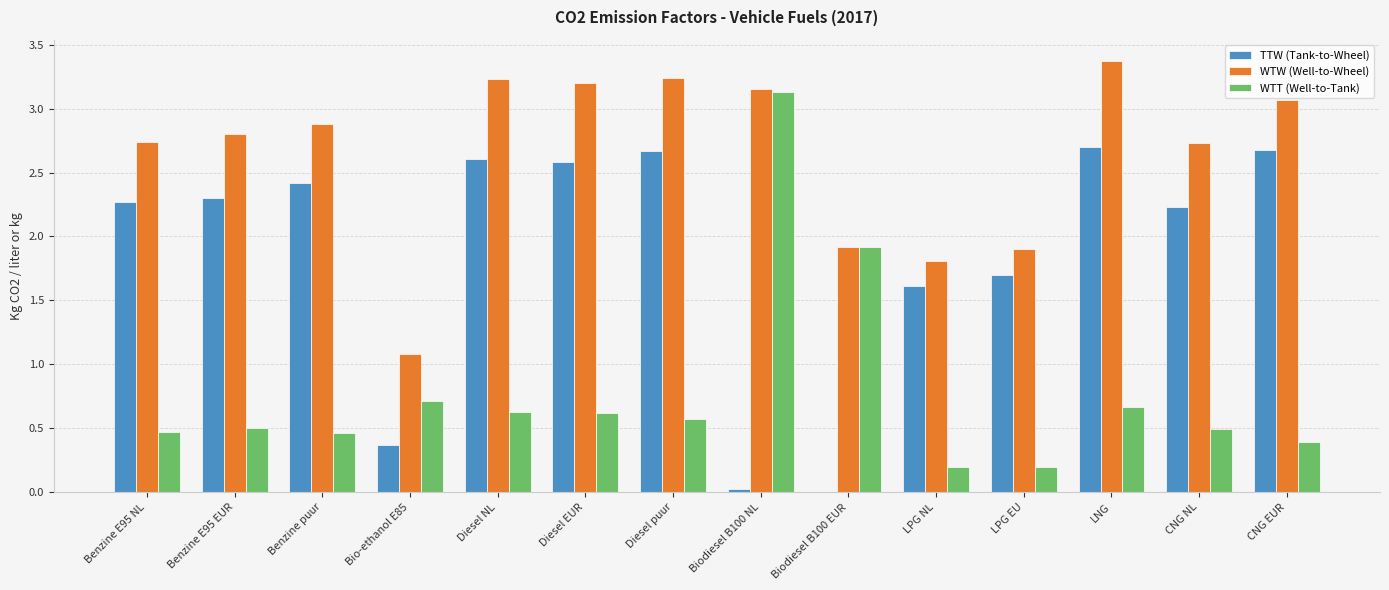

What is the sum of the TTW (Tank-to-Wheel) values at Benzine puur and LNG?

5.1